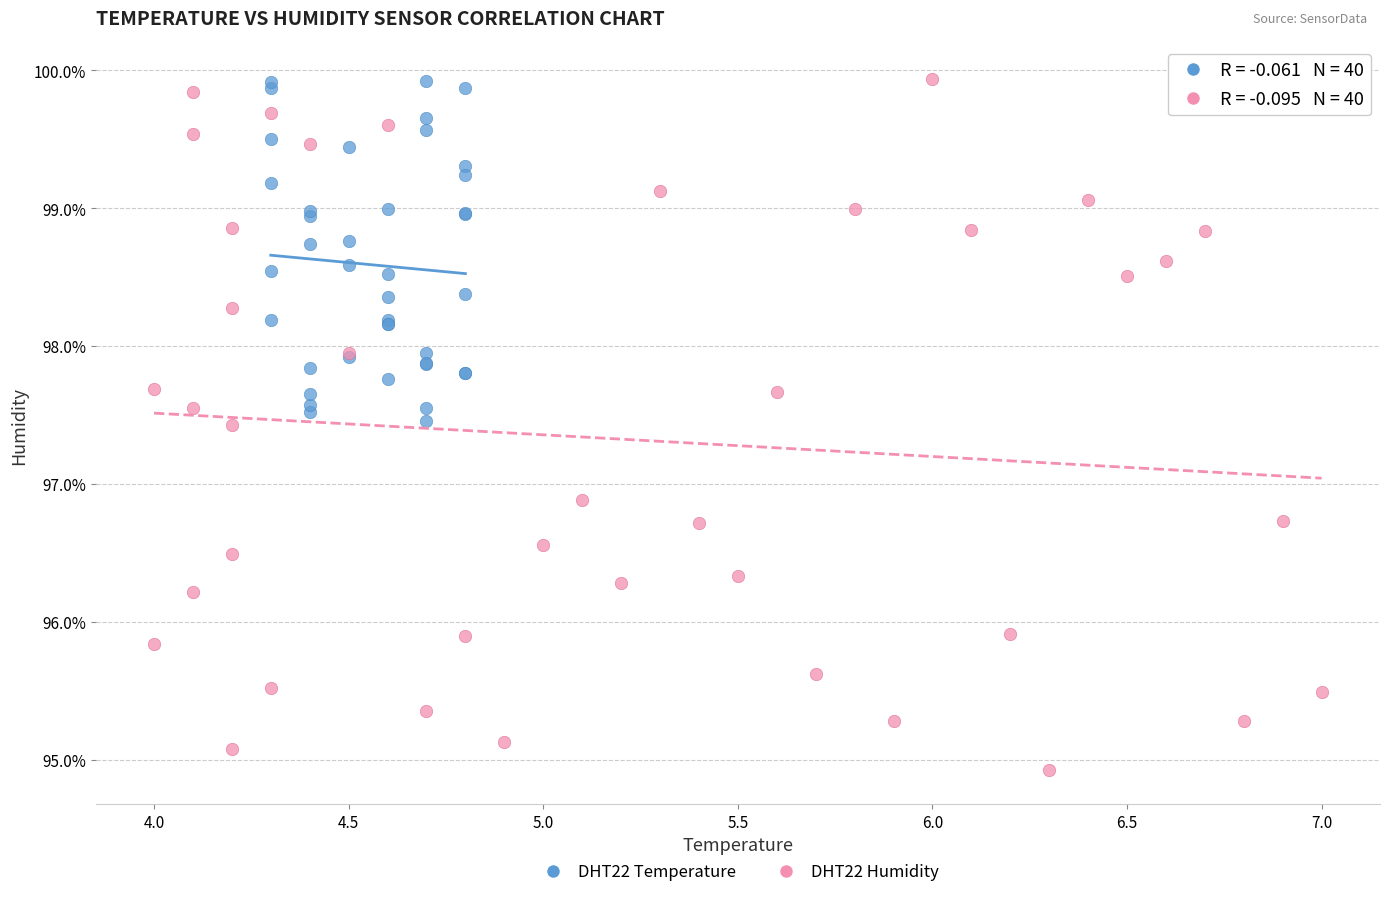

Which series has the widest spread of Y values?

DHT22 Humidity